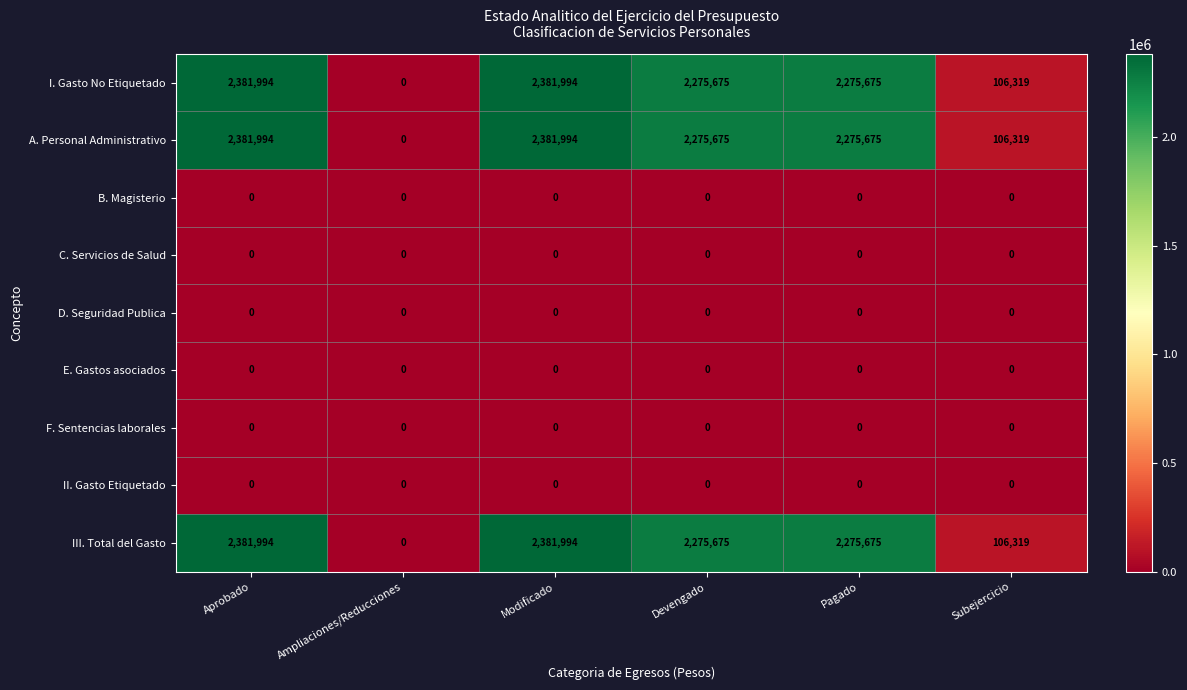

The I. Gasto No Etiquetado series shows 3933274 at Modificado. True or false?

False